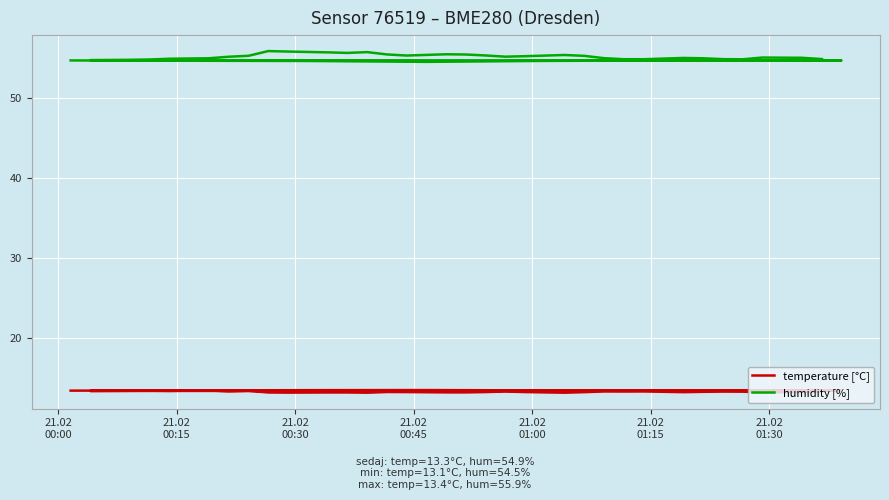

Reading left to right, extract all data points from this chart.

temperature [°C]: 13.4	13.4	13.4	13.4	13.4	13.4	13.3	13.4	13.3	13.3	13.3	13.4	13.3	13.4	13.3	13.3	13.1	13.1	13.1	13.1	13.1	13.2	13.2	13.2	13.2	13.2	13.3	13.2	13.1	13.2	13.3	13.3	13.3	13.2	13.2	13.2	13.2	13.2	13.2	13.3
humidity [%]: 54.7	54.7	54.7	54.5	54.7	54.7	54.7	54.7	54.8	54.8	54.8	54.8	54.9	55.0	55.2	55.3	55.9	55.8	55.7	55.7	55.8	55.5	55.3	55.5	55.5	55.4	55.2	55.3	55.4	55.3	55.0	54.9	54.9	55.0	55.0	54.9	54.9	55.1	55.1	54.9